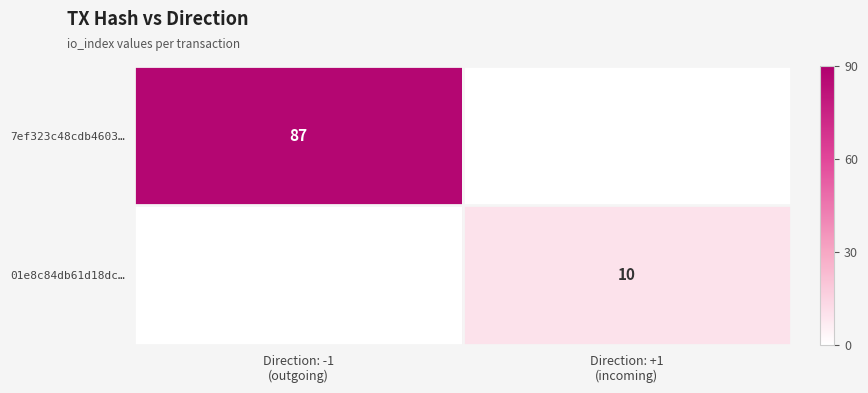

Is the value of 01e8c84db61d18dc… at Direction: -1 (outgoing) greater than the value of 7ef323c48cdb4603… at Direction: +1 (incoming)?

No